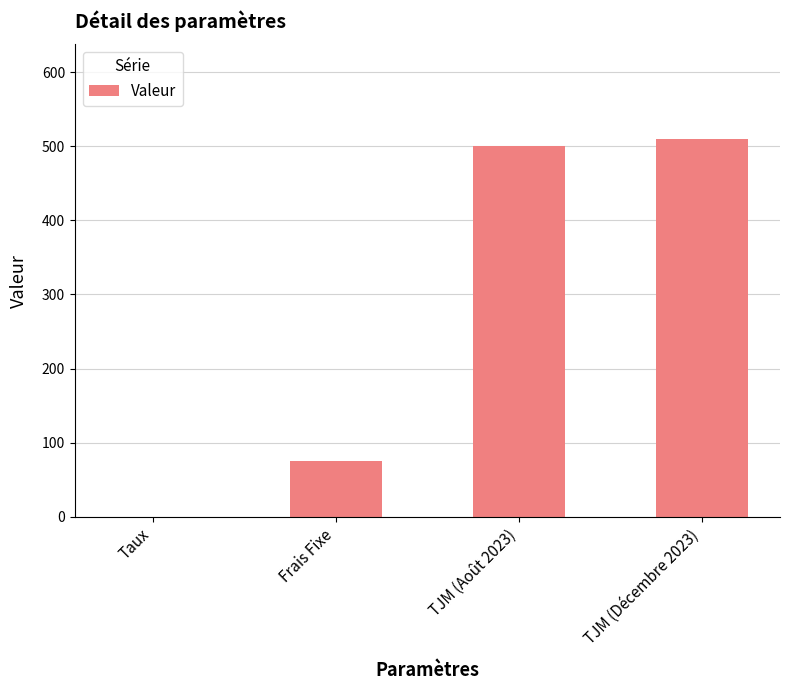

What is the sum of all values?

1085.1